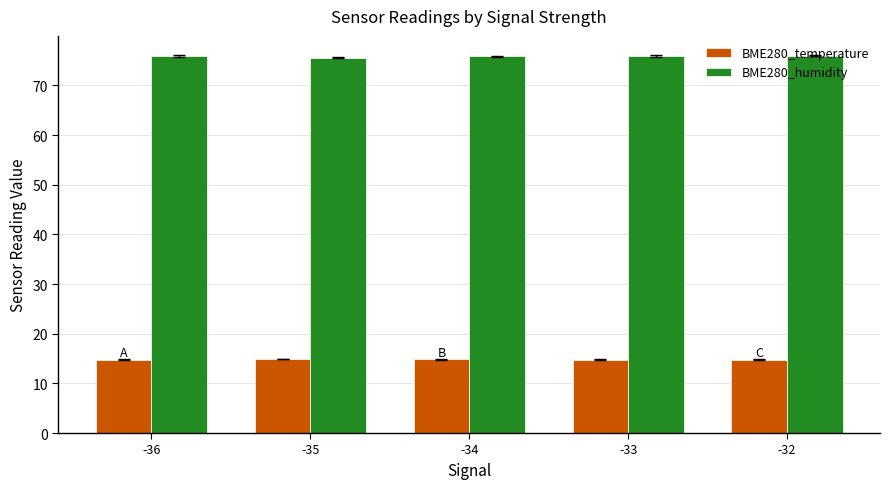

Are the bars horizontal?

No